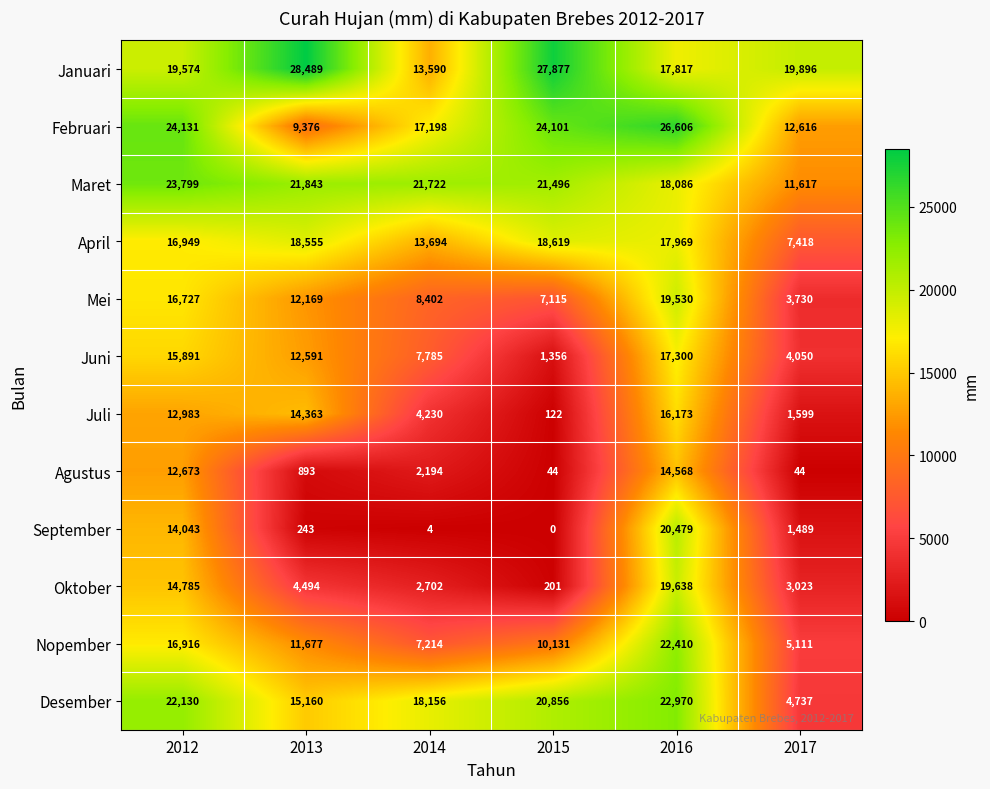

Which series has the largest range (max minus min)?

September